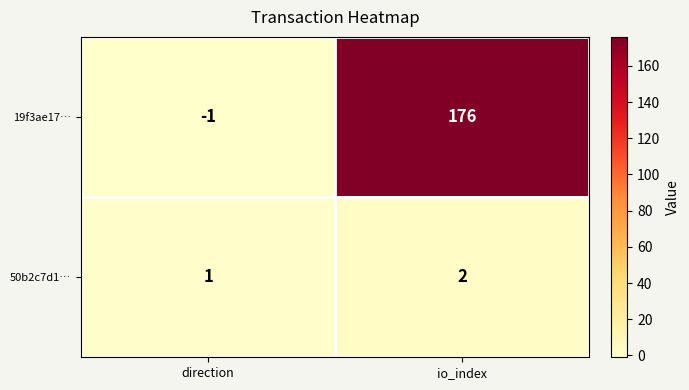

What is the highest value of the 19f3ae17… series?

176